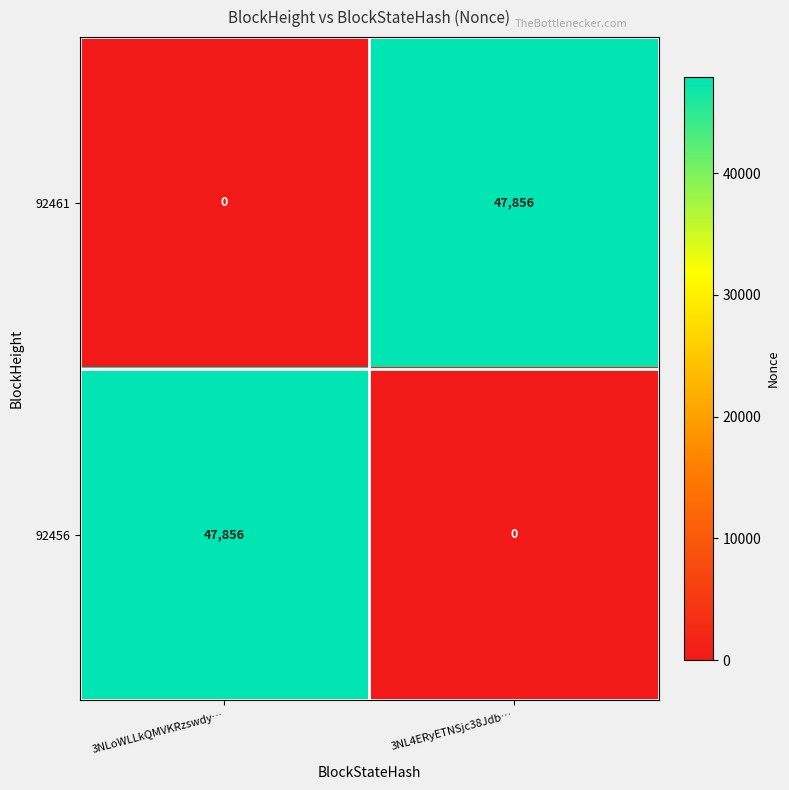

What is the spread (max minus min) of values at 3NL4ERyETNSjc38Jdb…?

47856